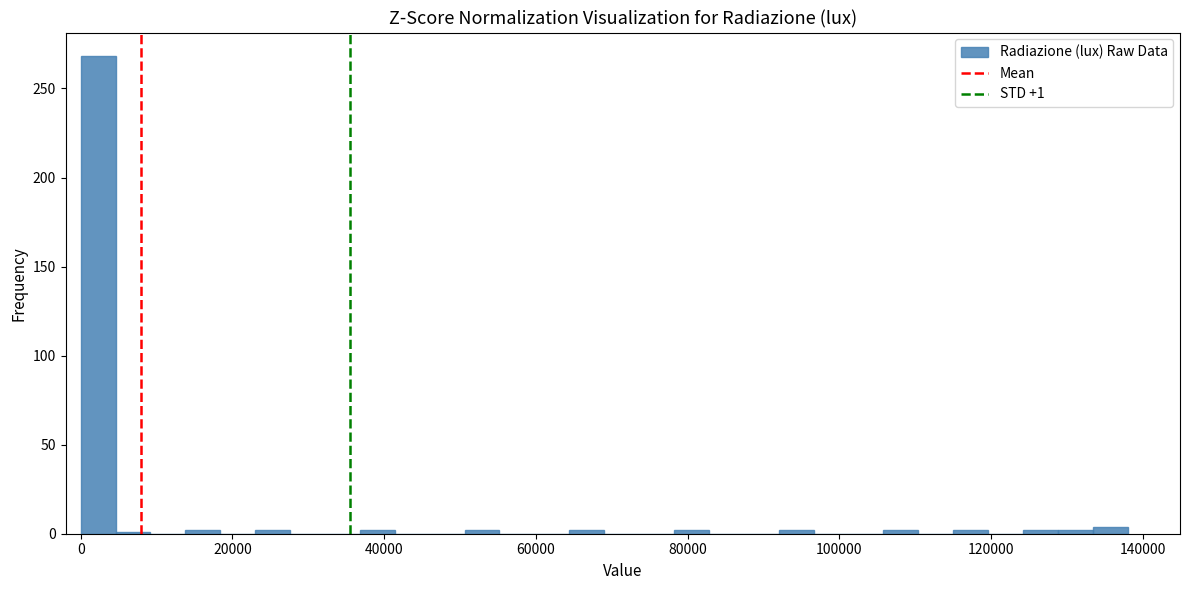

Around what value on the x-axis is the tallest bar? Give the approximate position of its centre, as read against the axis.

2000